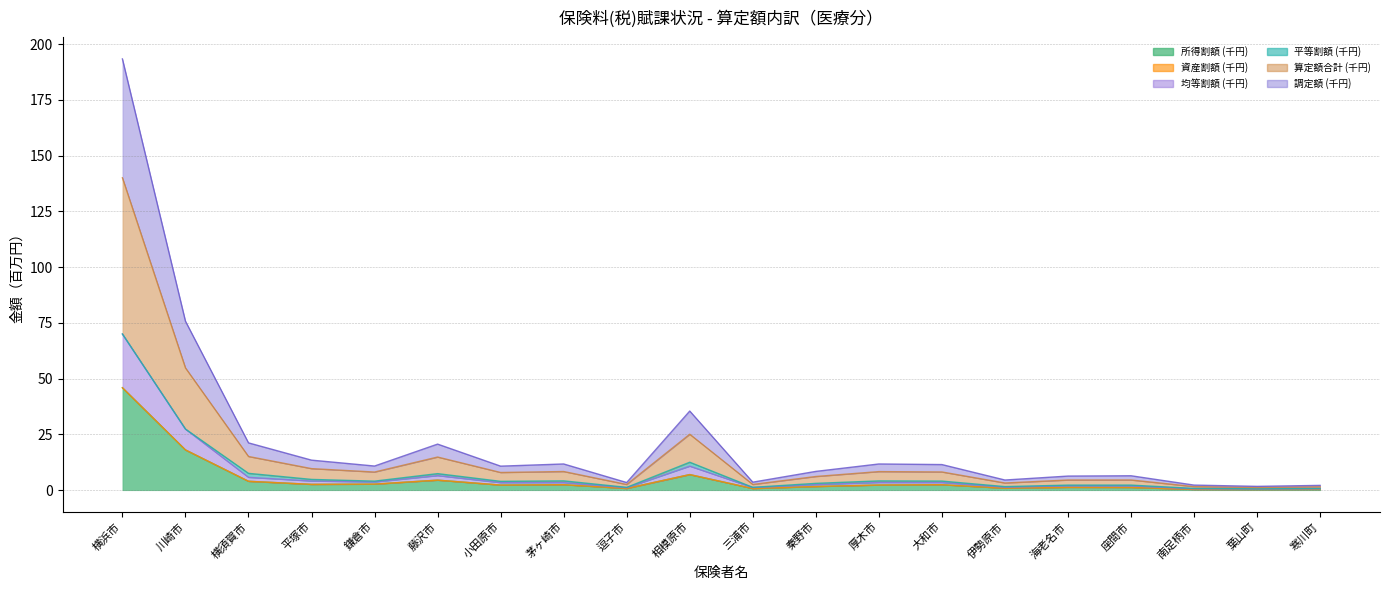

Between 横須賀市 and 座間市, which series saw the biggest shift?

調定額 (千円)